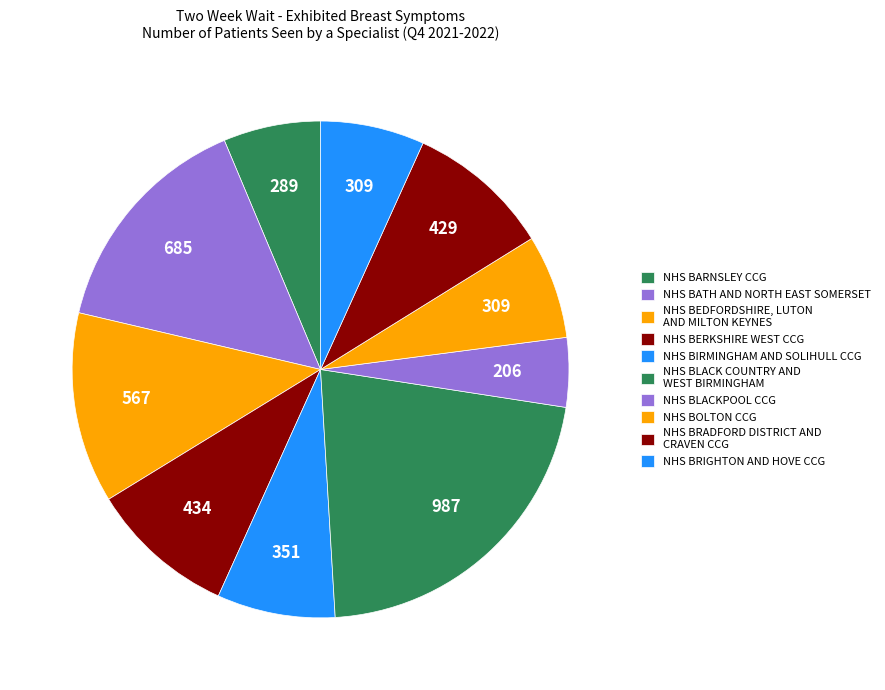

Is there any slice that represents more than half of the pie?

No